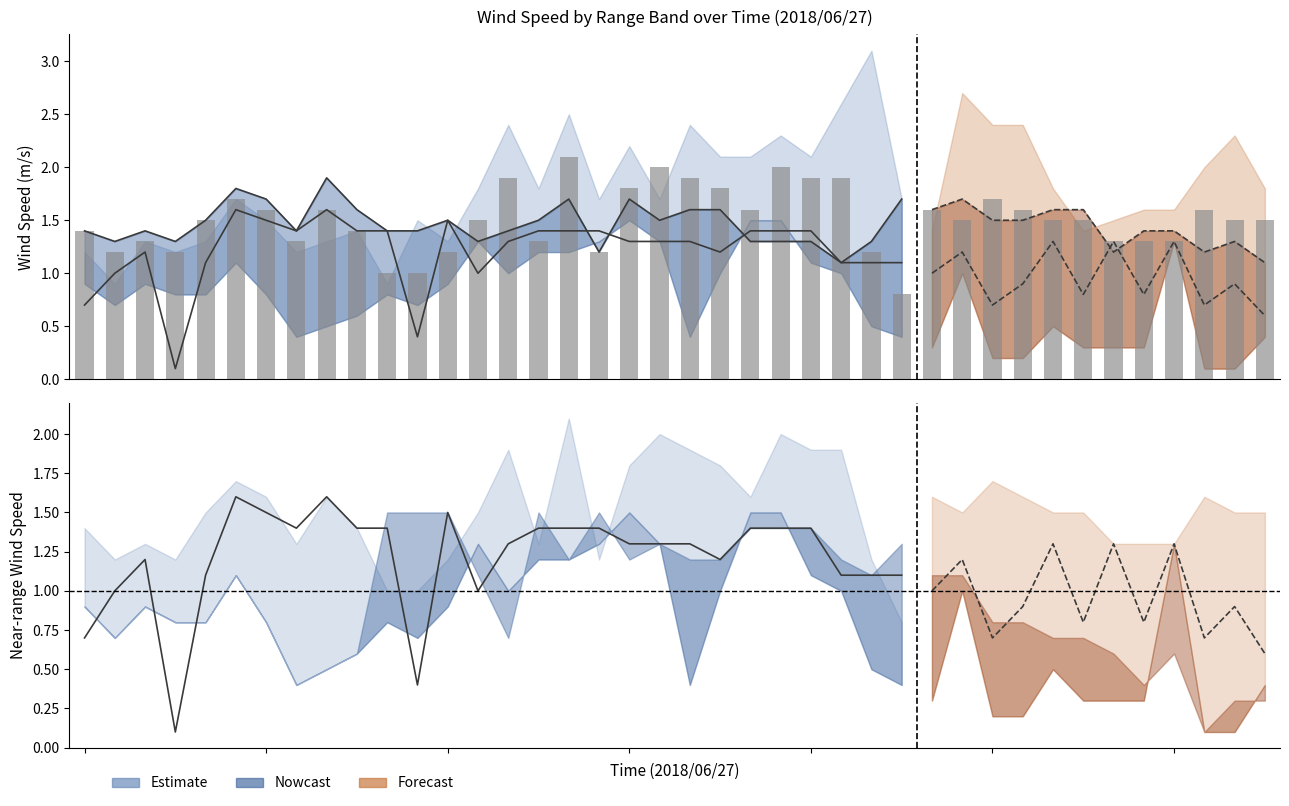

How many groups of bars are there?

40